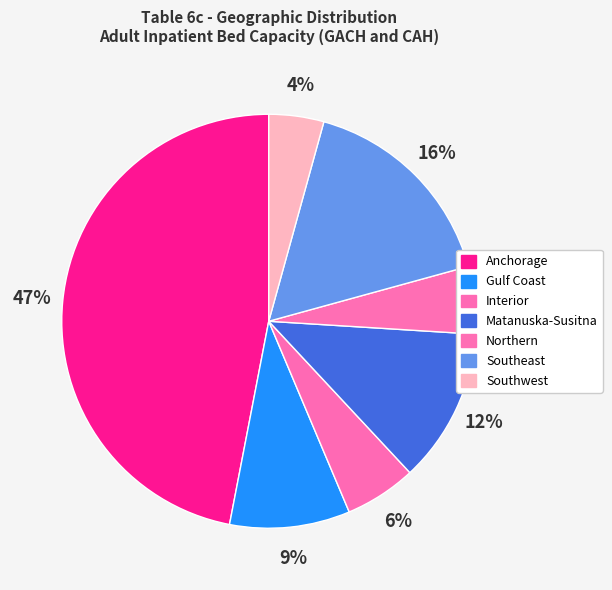

How many segments does this pie chart have?

7